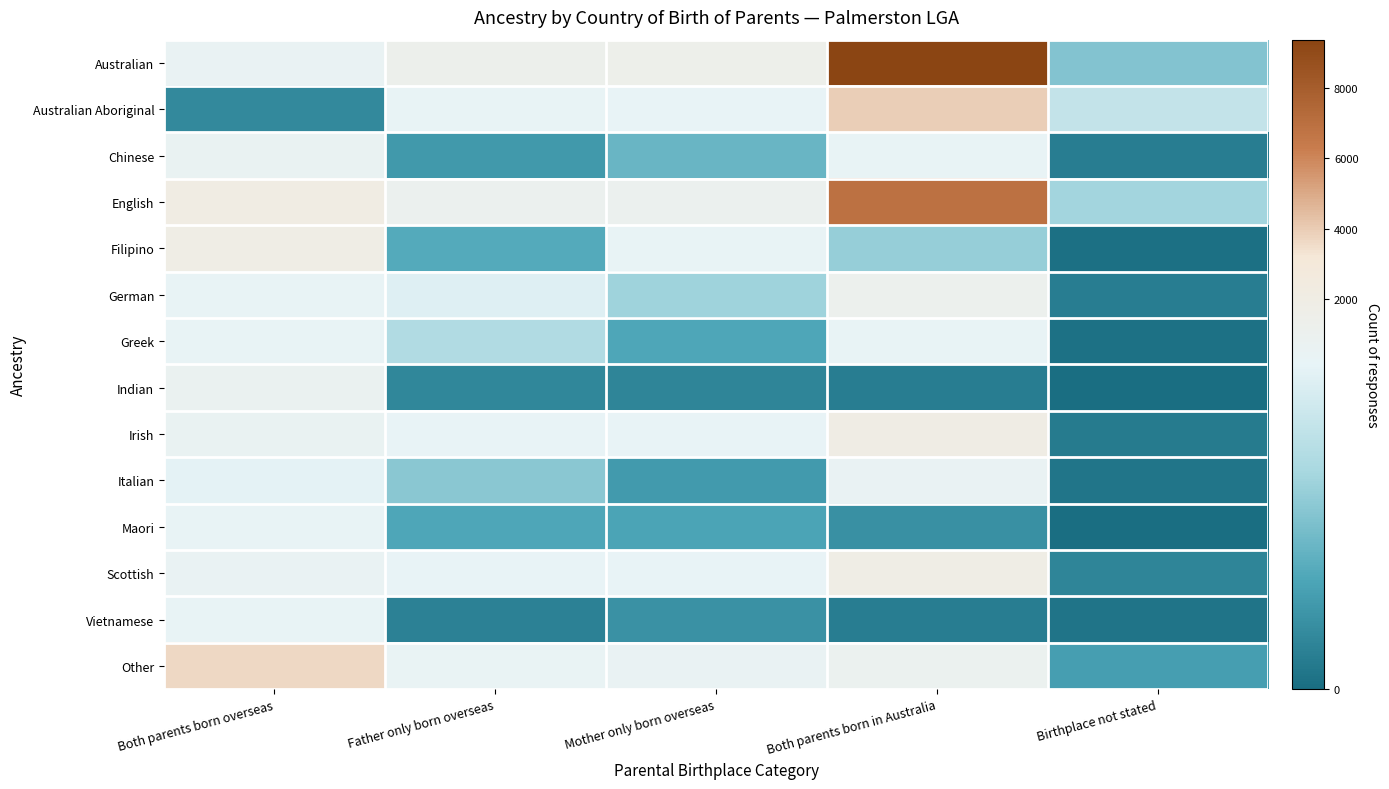

Reading right to left, list all the values displayed in this chart.

Australian: Birthplace not stated=80	Both parents born in Australia=9373	Mother only born overseas=1331	Father only born overseas=1252	Both parents born overseas=450
Australian Aboriginal: Birthplace not stated=121	Both parents born in Australia=3950	Mother only born overseas=152	Father only born overseas=270	Both parents born overseas=25
Chinese: Birthplace not stated=14	Both parents born in Australia=239	Mother only born overseas=66	Father only born overseas=39	Both parents born overseas=627
English: Birthplace not stated=97	Both parents born in Australia=6854	Mother only born overseas=977	Father only born overseas=956	Both parents born overseas=2029
Filipino: Birthplace not stated=3	Both parents born in Australia=90	Mother only born overseas=244	Father only born overseas=54	Both parents born overseas=1942
German: Birthplace not stated=14	Both parents born in Australia=1093	Mother only born overseas=95	Father only born overseas=142	Both parents born overseas=269
Greek: Birthplace not stated=4	Both parents born in Australia=229	Mother only born overseas=51	Father only born overseas=106	Both parents born overseas=229
Indian: Birthplace not stated=0	Both parents born in Australia=14	Mother only born overseas=22	Father only born overseas=23	Both parents born overseas=741
Irish: Birthplace not stated=12	Both parents born in Australia=1990	Mother only born overseas=201	Father only born overseas=207	Both parents born overseas=521
Italian: Birthplace not stated=7	Both parents born in Australia=475	Mother only born overseas=40	Father only born overseas=83	Both parents born overseas=146
Maori: Birthplace not stated=0	Both parents born in Australia=31	Mother only born overseas=48	Father only born overseas=51	Both parents born overseas=234
Scottish: Birthplace not stated=21	Both parents born in Australia=1864	Mother only born overseas=183	Father only born overseas=216	Both parents born overseas=485
Vietnamese: Birthplace not stated=6	Both parents born in Australia=14	Mother only born overseas=32	Father only born overseas=18	Both parents born overseas=258
Other: Birthplace not stated=44	Both parents born in Australia=909	Mother only born overseas=489	Father only born overseas=387	Both parents born overseas=3640